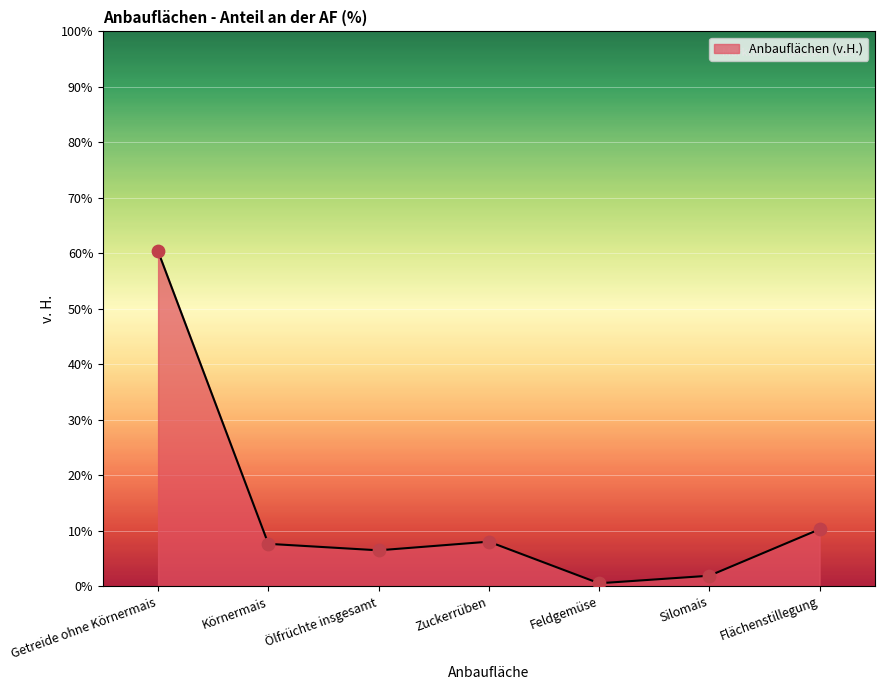

What is the change in value from Zuckerrüben to Feldgemüse?

-7.5